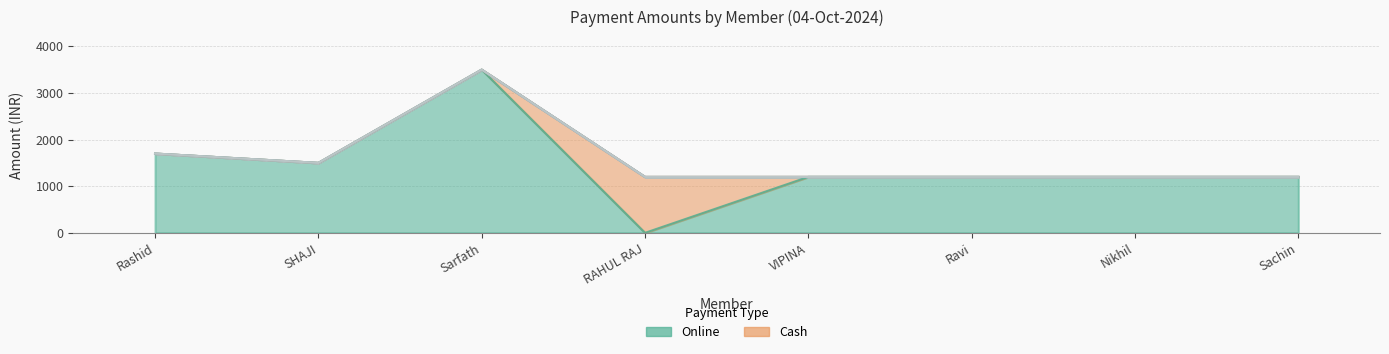

What is the maximum value for Online?

3500